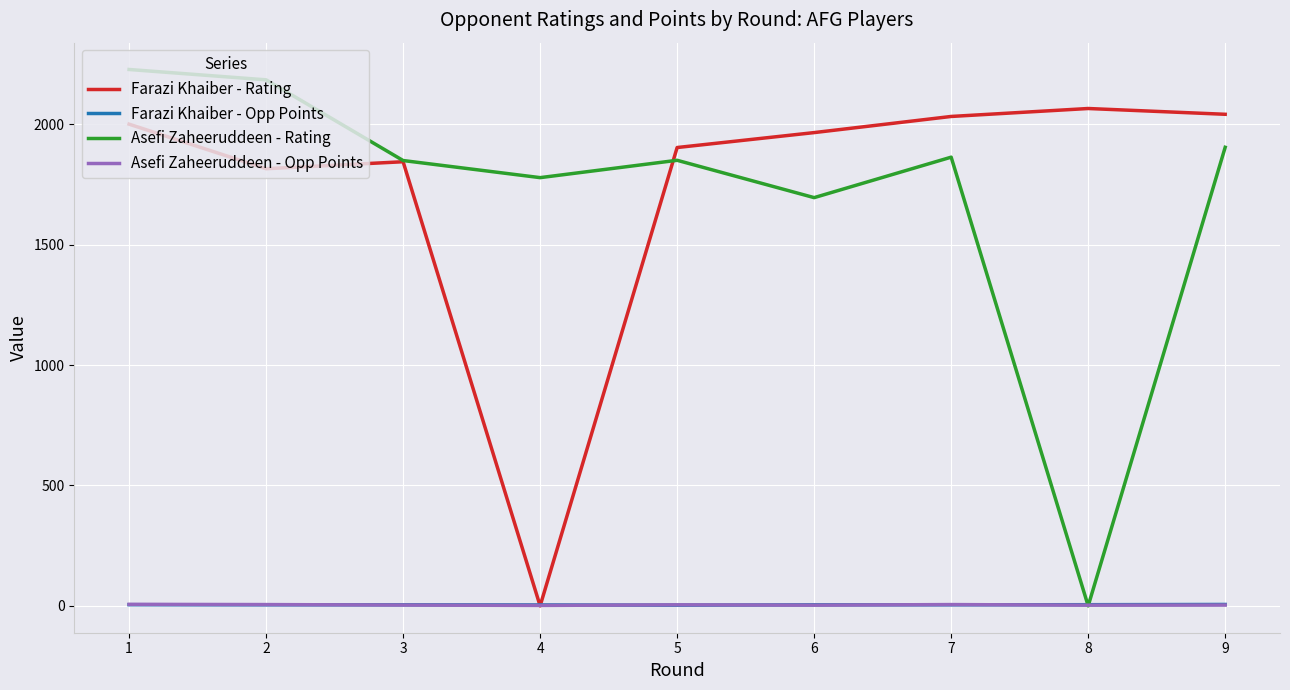

After their last crossing, which series has the higher values: Farazi Khaiber - Opp Points or Asefi Zaheeruddeen - Rating?

Asefi Zaheeruddeen - Rating